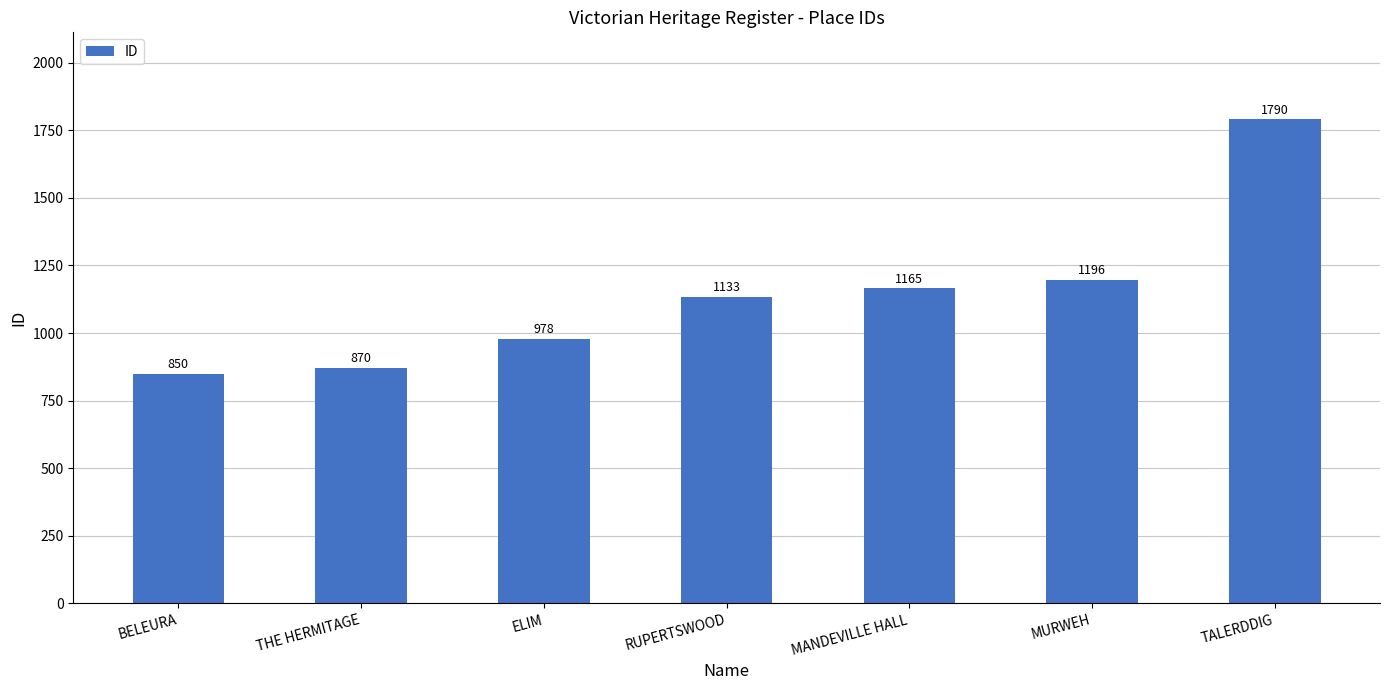

Reading left to right, what are all the values shown in this chart?

BELEURA=850	THE HERMITAGE=870	ELIM=978	RUPERTSWOOD=1133	MANDEVILLE HALL=1165	MURWEH=1196	TALERDDIG=1790